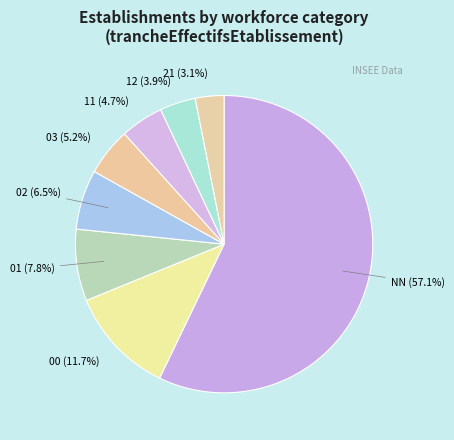

What percentage is the 11 slice, to the nearest percent?

5%